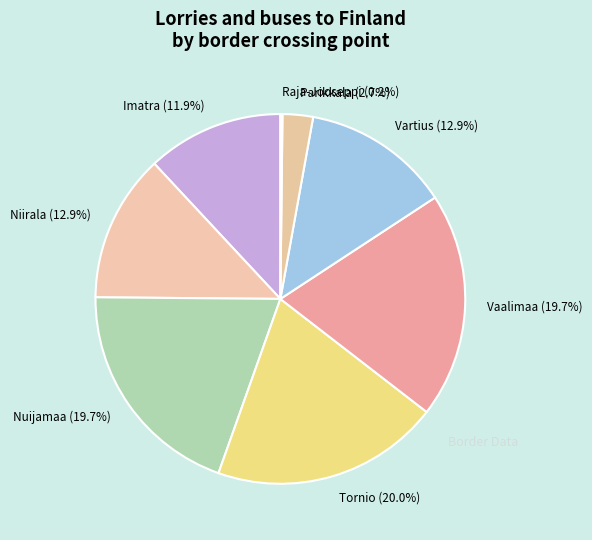

Is there a majority slice in this chart?

No